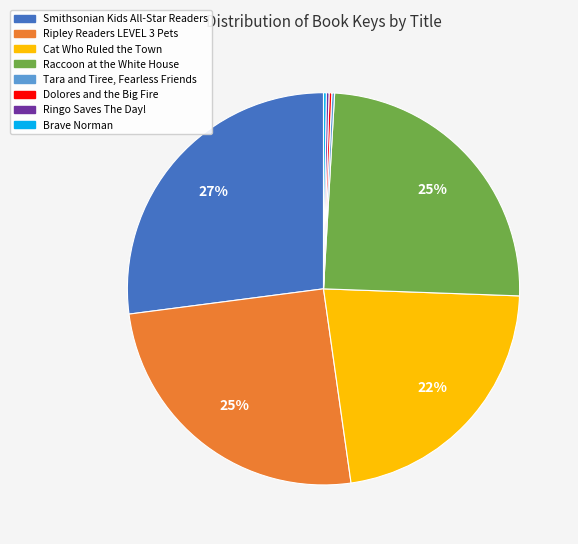

To the nearest percent, what is the average slice percentage?

12%